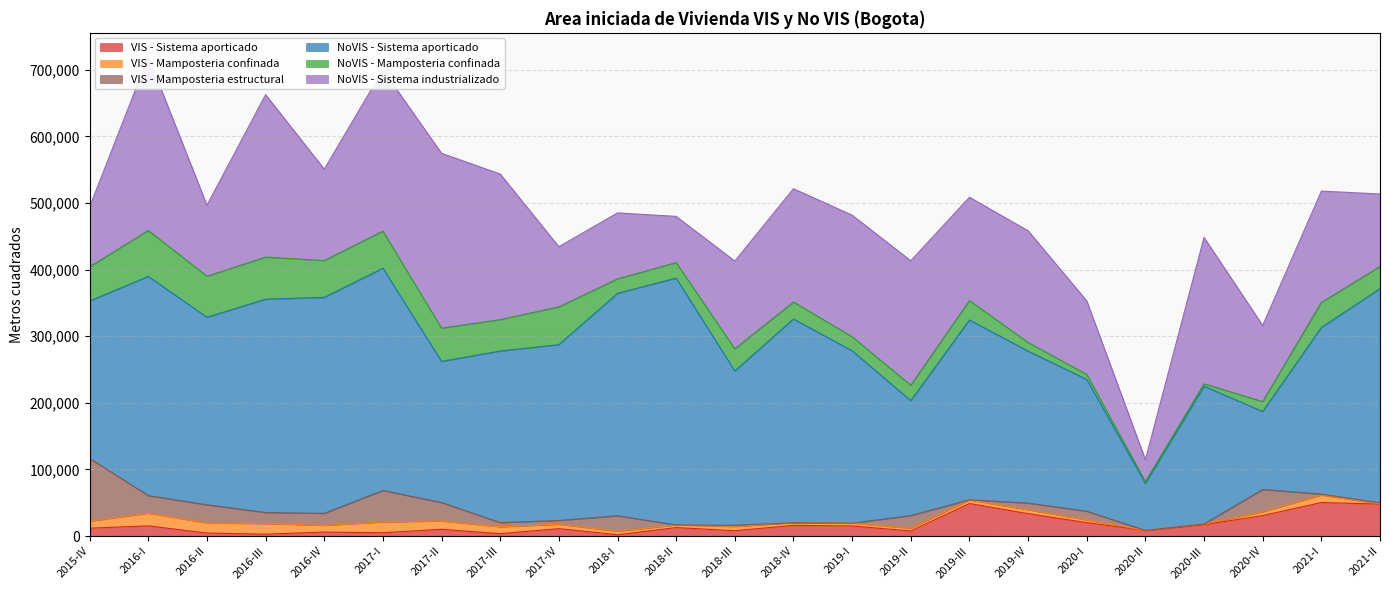

Between which two adjacent categories do VIS - Mamposteria estructural and VIS - Mamposteria confinada first intersect?

2017-II and 2017-III